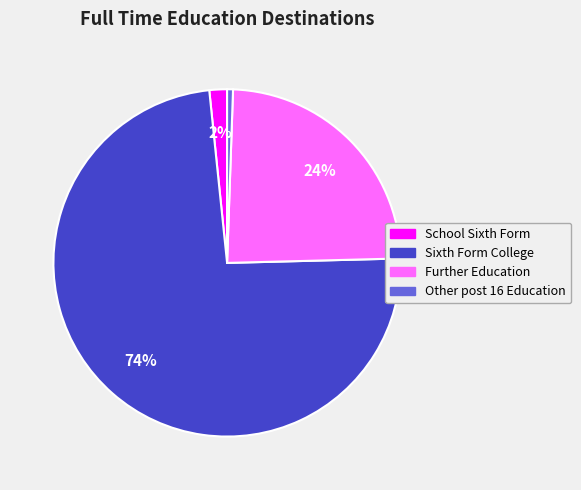

To the nearest percent, what is the difference between the Further Education and Other post 16 Education slice percentages?

23%